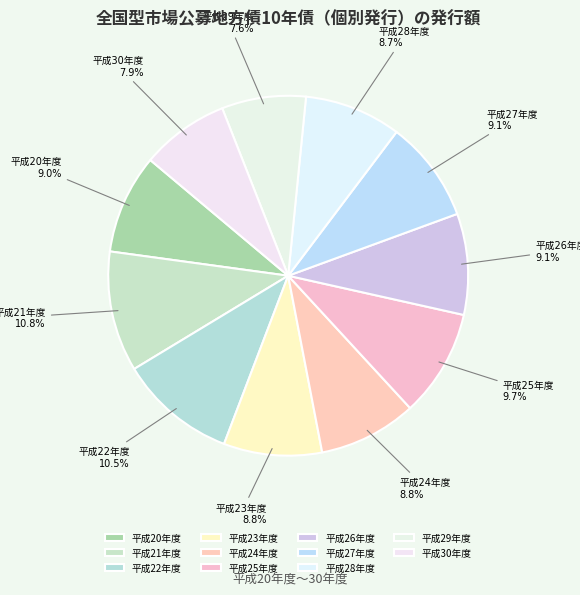

How many slices are in this pie chart?

11